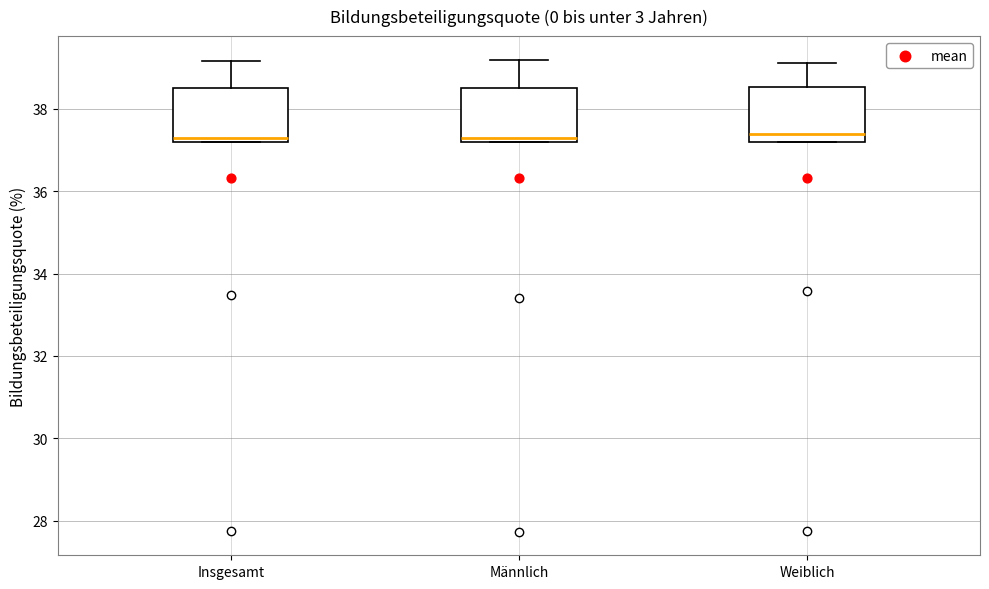

Reading left to right, transcribe this box plot: for each box, give where its median line is, the range the box spans, and where its two whiskers end, as read against the y-axis. The values are not printed on the chart, so give them approximately, as read against the axis.

Insgesamt: median 37.4, box 37.2 to 38.6, whiskers 37.2 to 39.2
Männlich: median 37.4, box 37.2 to 38.6, whiskers 37.2 to 39.2
Weiblich: median 37.4, box 37.2 to 38.6, whiskers 37.2 to 39.2